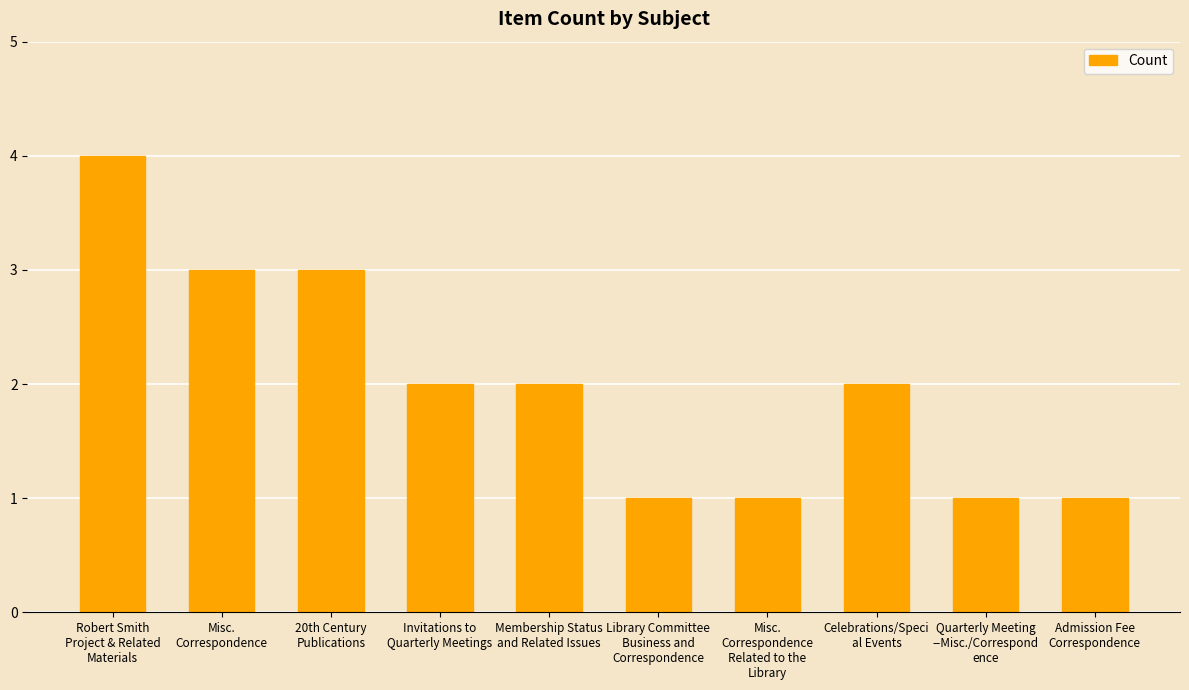

What is the value of the 5th bar from the left?

2